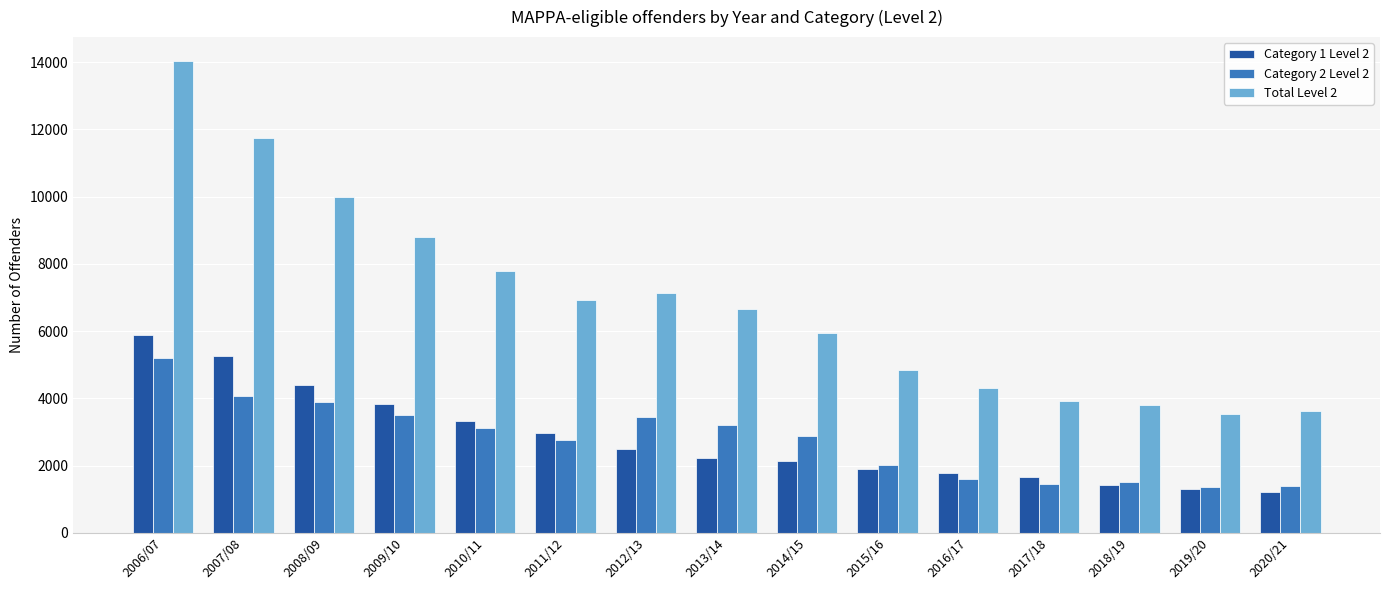

How many bars are there in total?

45